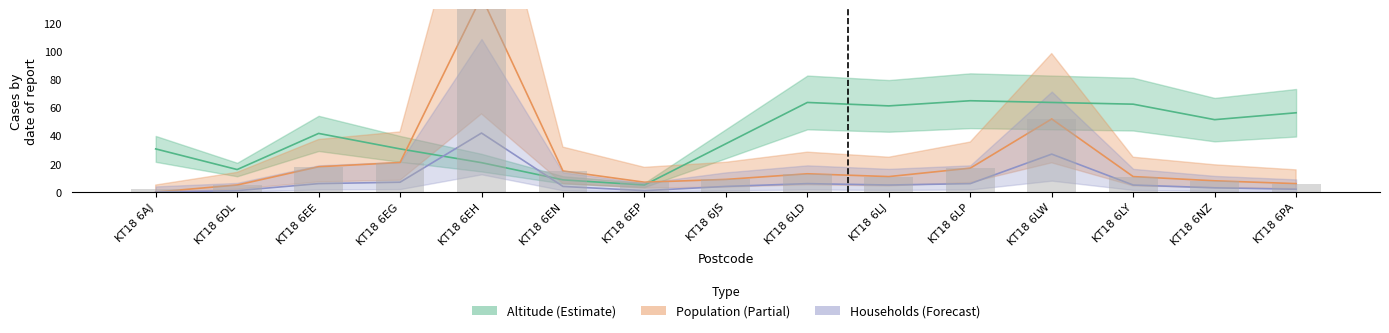

At KT18 6LJ, list the series in order from largest to smallest.

Altitude, Population, Households